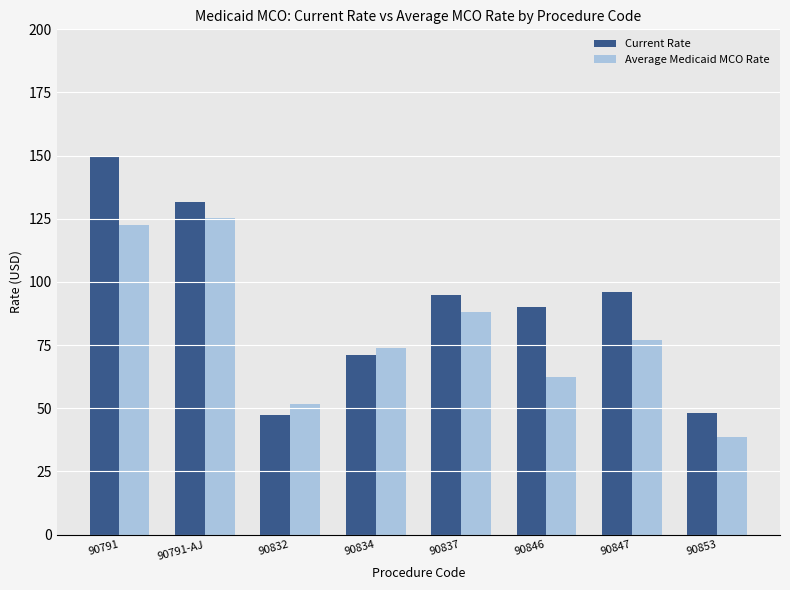

What is the average value of the Average Medicaid MCO Rate series?

80.0